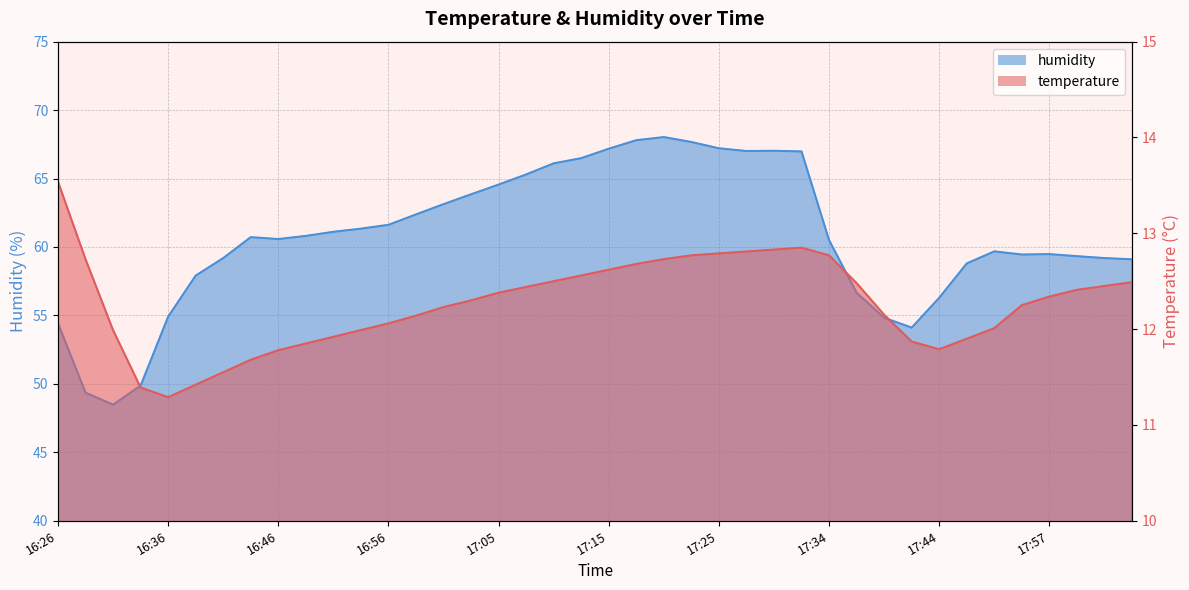

How many lines are shown in the chart?

2